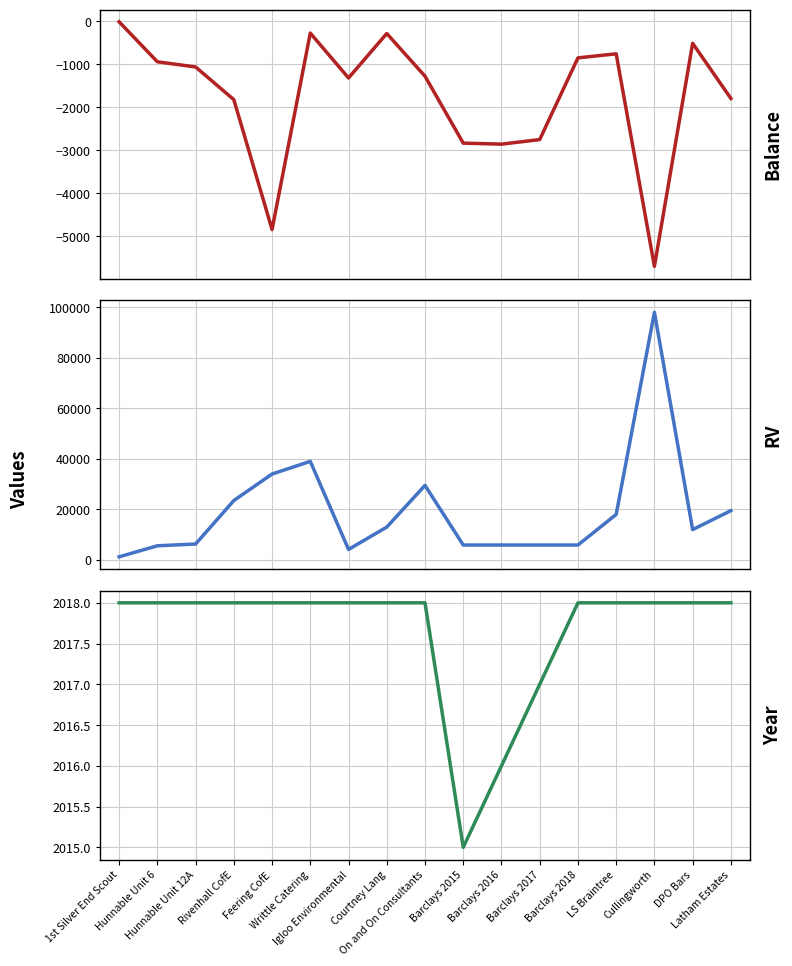

At which category is the sum across all series the highest?

Cullingworth